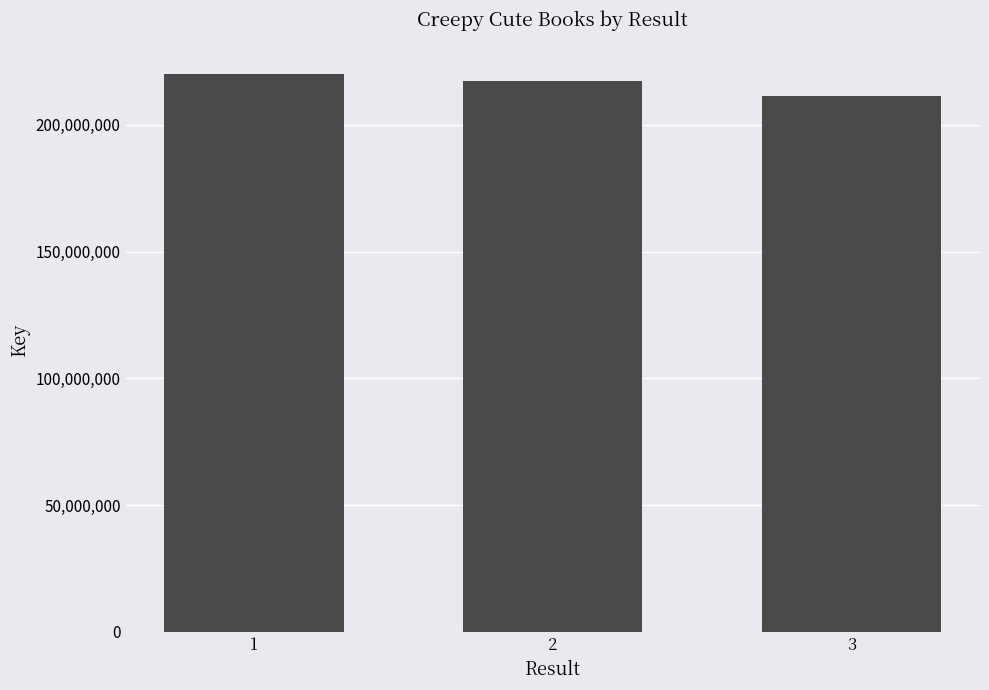

The value at 1 is 219882032. True or false?

True